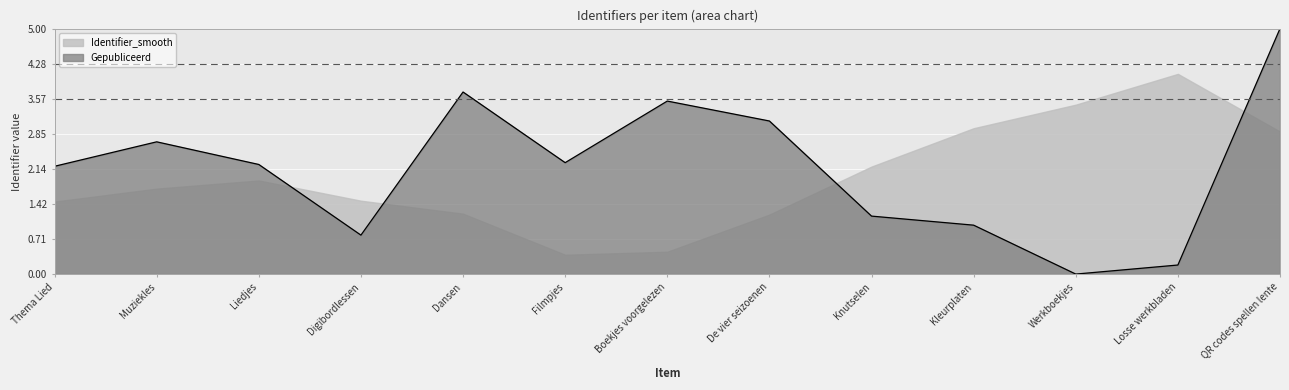

At which category does the chart reach its minimum across all series?

Werkboekjes